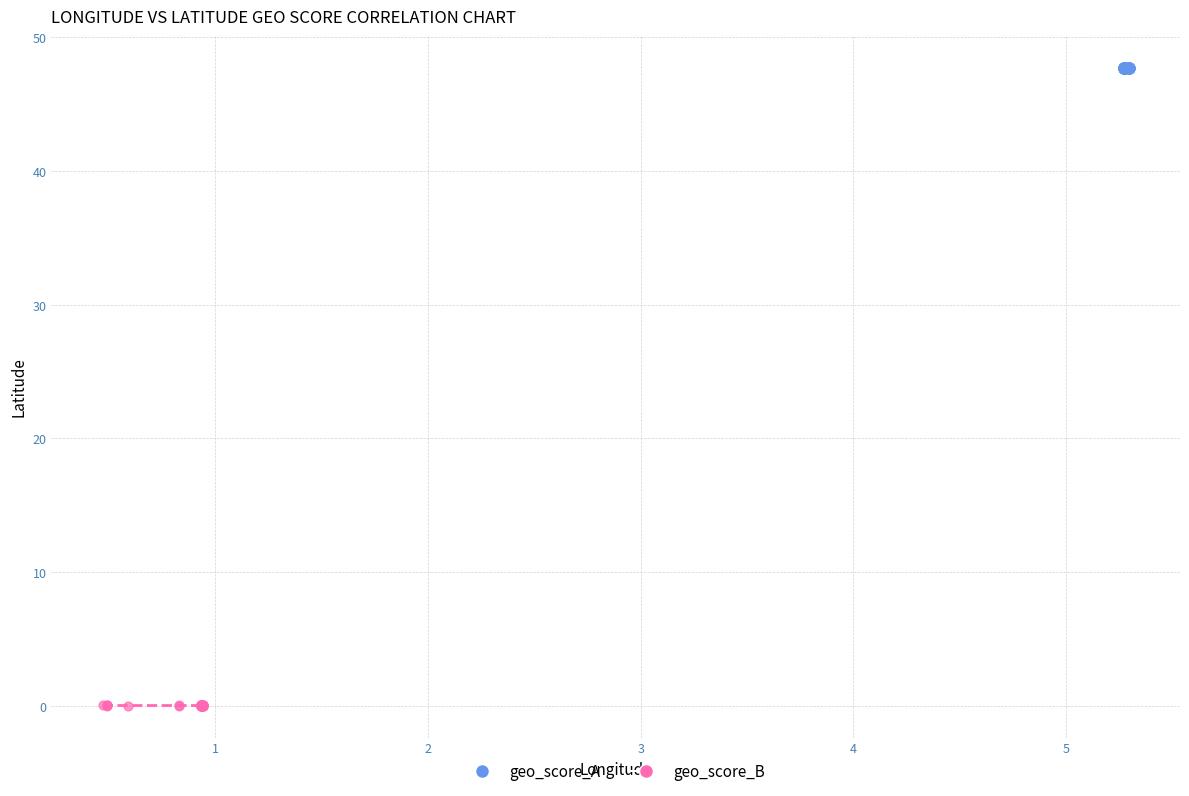

Which series contains the highest Y value?

geo_score_A